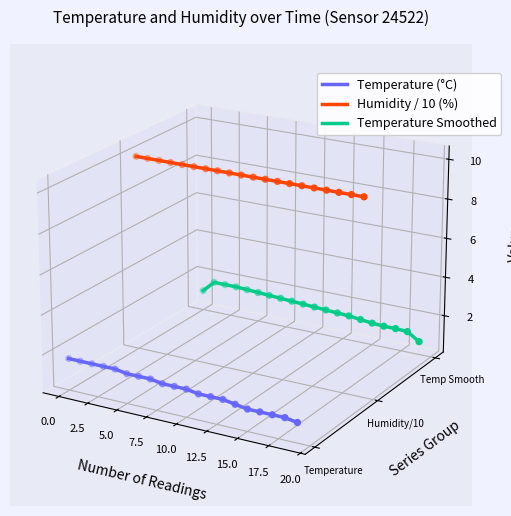

Which series contains the highest Y value?

Humidity / 10 (%)